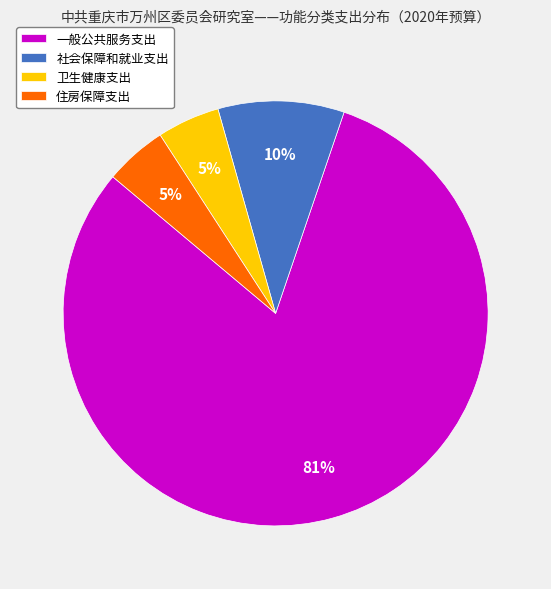

Which has a higher value, 一般公共服务支出 or 卫生健康支出?

一般公共服务支出